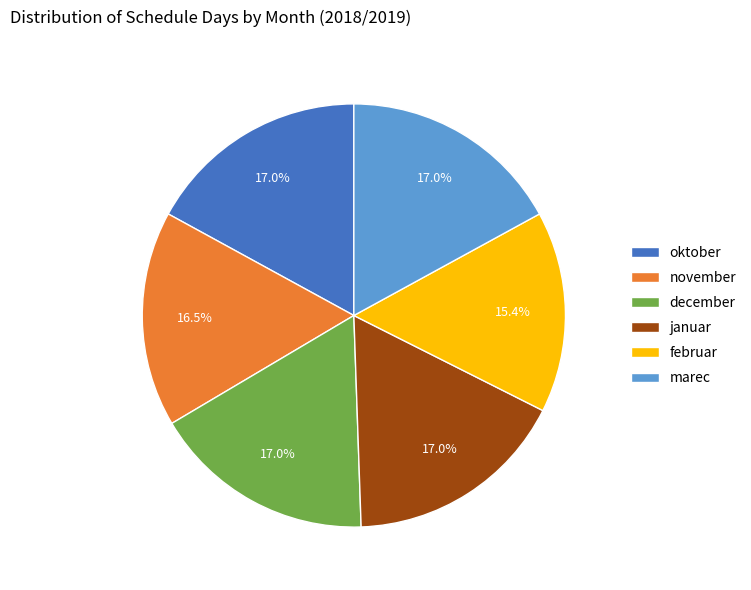

To the nearest percent, what is the average slice percentage?

17%